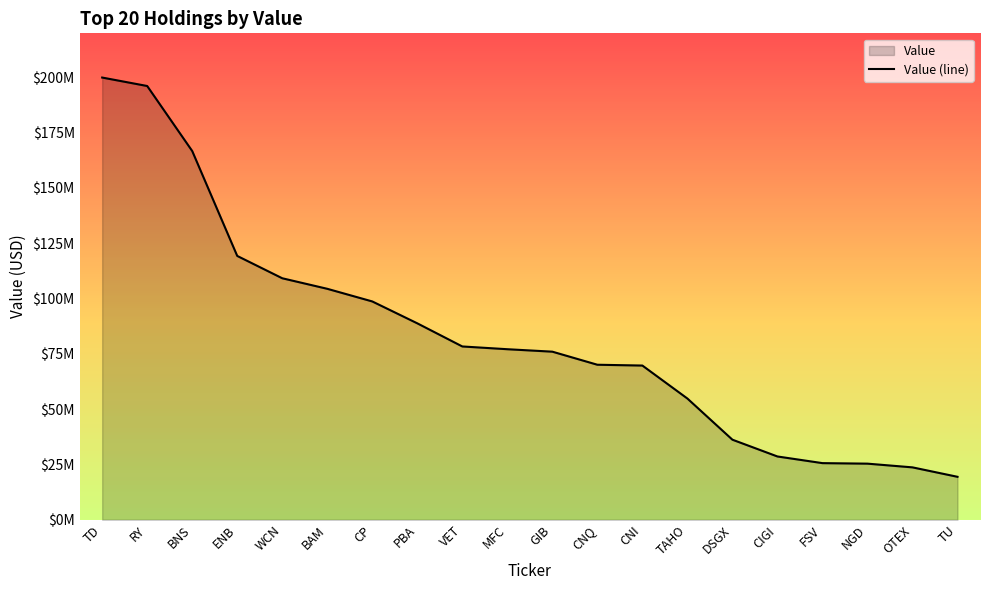

At which category does the chart reach its peak across all series?

TD